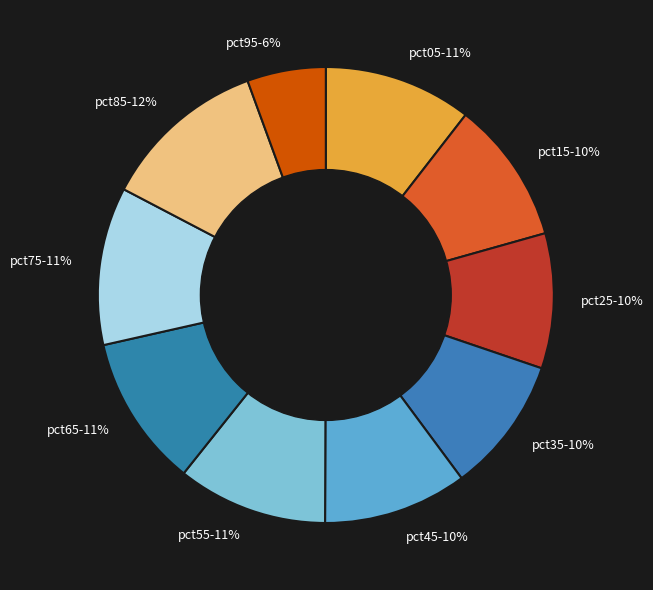

To the nearest percent, what is the average slice percentage?

10%